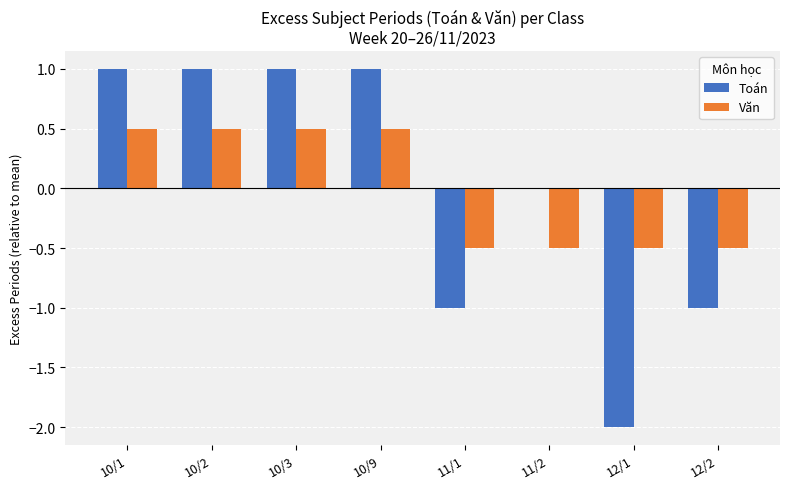

The Toán series shows 0.6 at 10/1. True or false?

False